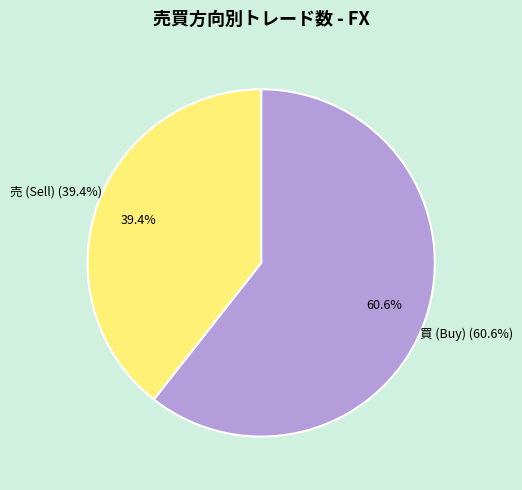

Which category accounts for the majority?

買